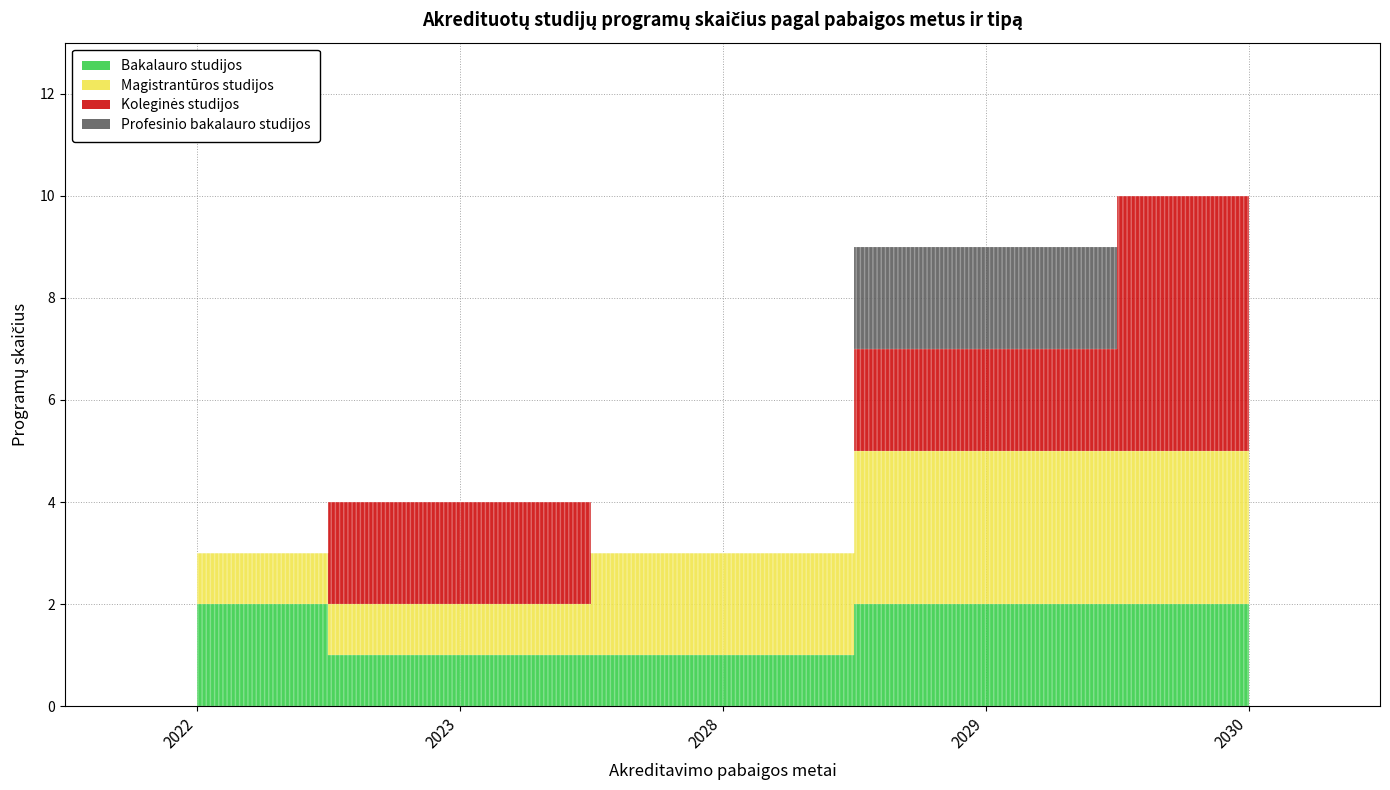

What is the difference between the maximum and minimum values in the Magistrantūros studijos series?

2